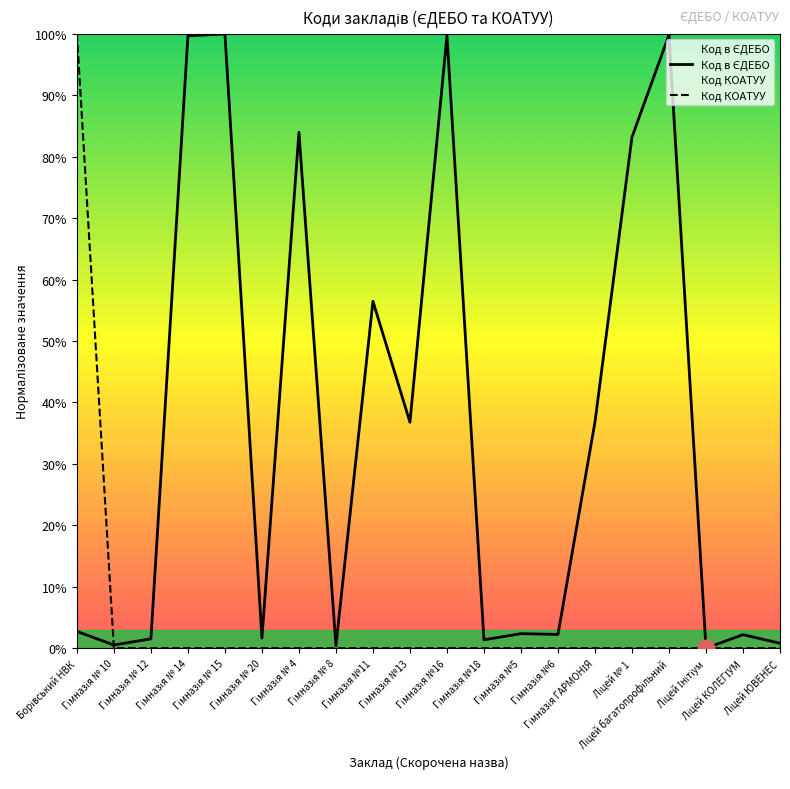

Rank the categories by Код КОАТУУ value from highest to lowest.

Борівський НВК, Гімназія № 10, Гімназія № 12, Гімназія № 14, Гімназія № 15, Гімназія № 20, Гімназія № 4, Гімназія № 8, Гімназія №11, Гімназія №13, Гімназія №16, Гімназія №18, Гімназія №5, Гімназія №6, Гімназія ГАРМОНІЯ, Ліцей № 1, Ліцей багатопрофільний, Ліцей Інітіум, Ліцей КОЛЕГІУМ, Ліцей ЮВЕНЕС